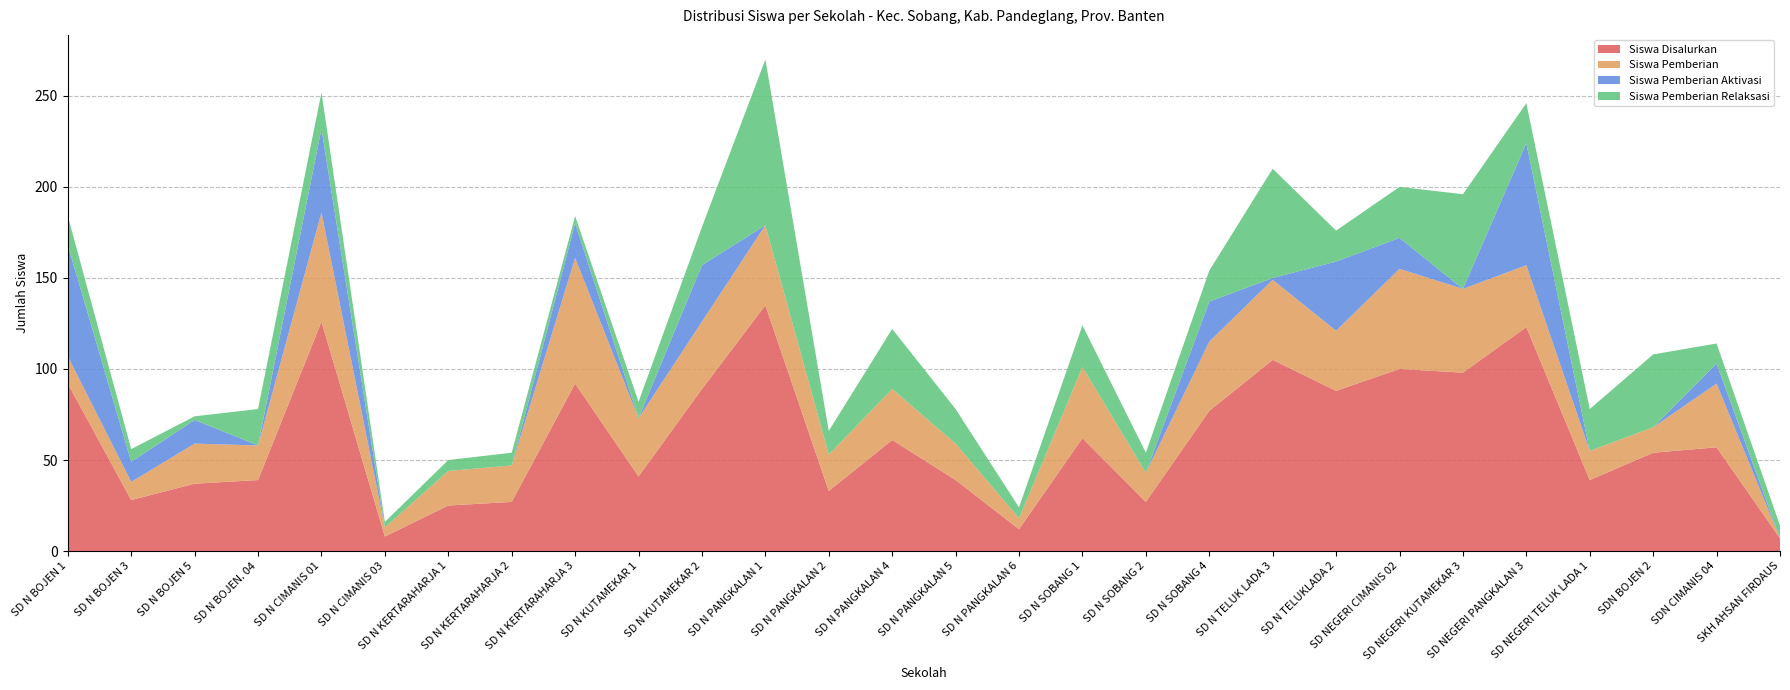

Reading left to right, what are all the values shown in this chart?

Siswa Disalurkan: SD N BOJEN 1=92	SD N BOJEN 3=28	SD N BOJEN 5=37	SD N BOJEN. 04=39	SD N CIMANIS 01=126	SD N CIMANIS 03=8	SD N KERTARAHARJA 1=25	SD N KERTARAHARJA 2=27	SD N KERTARAHARJA 3=92	SD N KUTAMEKAR 1=41	SD N KUTAMEKAR 2=89	SD N PANGKALAN 1=135	SD N PANGKALAN 2=33	SD N PANGKALAN 4=61	SD N PANGKALAN 5=39	SD N PANGKALAN 6=12	SD N SOBANG 1=62	SD N SOBANG 2=27	SD N SOBANG 4=77	SD N TELUK LADA 3=105	SD N TELUKLADA 2=88	SD NEGERI CIMANIS 02=100	SD NEGERI KUTAMEKAR 3=98	SD NEGERI PANGKALAN 3=123	SD NEGERI TELUK LADA 1=39	SDN BOJEN 2=54	SDN CIMANIS 04=57	SKH AHSAN FIRDAUS=7
Siswa Pemberian: SD N BOJEN 1=15	SD N BOJEN 3=10	SD N BOJEN 5=22	SD N BOJEN. 04=19	SD N CIMANIS 01=60	SD N CIMANIS 03=5	SD N KERTARAHARJA 1=19	SD N KERTARAHARJA 2=20	SD N KERTARAHARJA 3=69	SD N KUTAMEKAR 1=32	SD N KUTAMEKAR 2=37	SD N PANGKALAN 1=44	SD N PANGKALAN 2=20	SD N PANGKALAN 4=28	SD N PANGKALAN 5=20	SD N PANGKALAN 6=6	SD N SOBANG 1=39	SD N SOBANG 2=16	SD N SOBANG 4=38	SD N TELUK LADA 3=44	SD N TELUKLADA 2=33	SD NEGERI CIMANIS 02=55	SD NEGERI KUTAMEKAR 3=46	SD NEGERI PANGKALAN 3=34	SD NEGERI TELUK LADA 1=16	SDN BOJEN 2=14	SDN CIMANIS 04=35	SKH AHSAN FIRDAUS=0
Siswa Pemberian Aktivasi: SD N BOJEN 1=61	SD N BOJEN 3=11	SD N BOJEN 5=13	SD N BOJEN. 04=0	SD N CIMANIS 01=46	SD N CIMANIS 03=0	SD N KERTARAHARJA 1=0	SD N KERTARAHARJA 2=0	SD N KERTARAHARJA 3=19	SD N KUTAMEKAR 1=0	SD N KUTAMEKAR 2=31	SD N PANGKALAN 1=0	SD N PANGKALAN 2=0	SD N PANGKALAN 4=0	SD N PANGKALAN 5=0	SD N PANGKALAN 6=0	SD N SOBANG 1=0	SD N SOBANG 2=0	SD N SOBANG 4=22	SD N TELUK LADA 3=1	SD N TELUKLADA 2=38	SD NEGERI CIMANIS 02=17	SD NEGERI KUTAMEKAR 3=0	SD NEGERI PANGKALAN 3=67	SD NEGERI TELUK LADA 1=0	SDN BOJEN 2=0	SDN CIMANIS 04=11	SKH AHSAN FIRDAUS=0
Siswa Pemberian Relaksasi: SD N BOJEN 1=16	SD N BOJEN 3=7	SD N BOJEN 5=2	SD N BOJEN. 04=20	SD N CIMANIS 01=20	SD N CIMANIS 03=3	SD N KERTARAHARJA 1=6	SD N KERTARAHARJA 2=7	SD N KERTARAHARJA 3=4	SD N KUTAMEKAR 1=9	SD N KUTAMEKAR 2=21	SD N PANGKALAN 1=91	SD N PANGKALAN 2=13	SD N PANGKALAN 4=33	SD N PANGKALAN 5=19	SD N PANGKALAN 6=6	SD N SOBANG 1=23	SD N SOBANG 2=11	SD N SOBANG 4=17	SD N TELUK LADA 3=60	SD N TELUKLADA 2=17	SD NEGERI CIMANIS 02=28	SD NEGERI KUTAMEKAR 3=52	SD NEGERI PANGKALAN 3=22	SD NEGERI TELUK LADA 1=23	SDN BOJEN 2=40	SDN CIMANIS 04=11	SKH AHSAN FIRDAUS=7